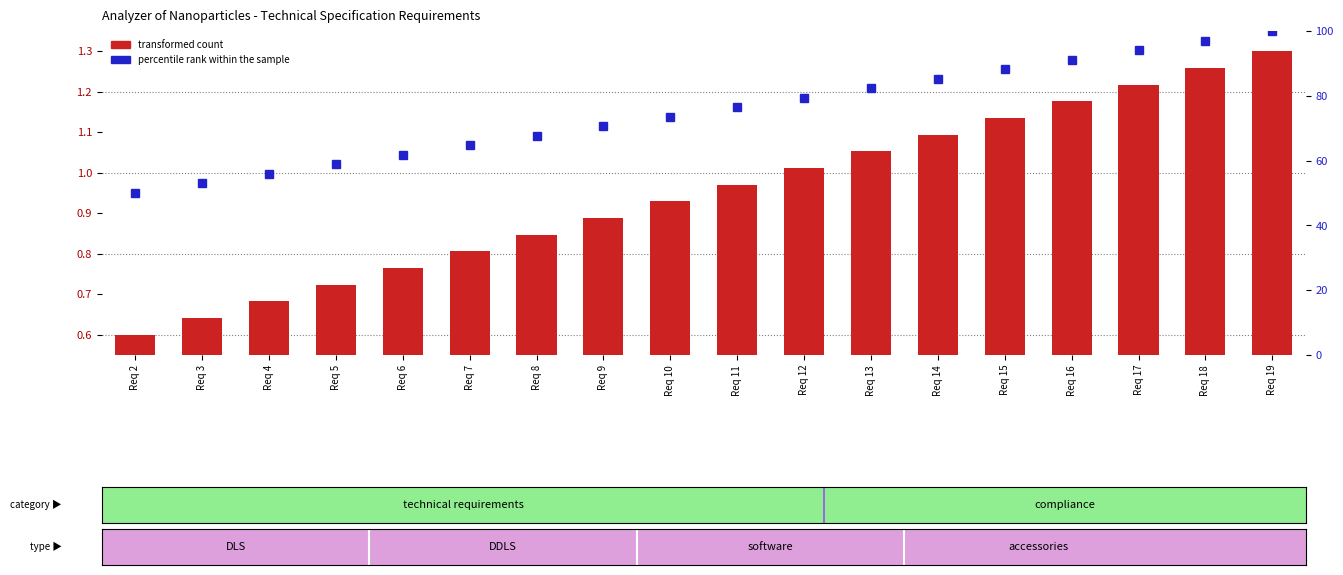

At which label does transformed count reach its minimum?

Req 2